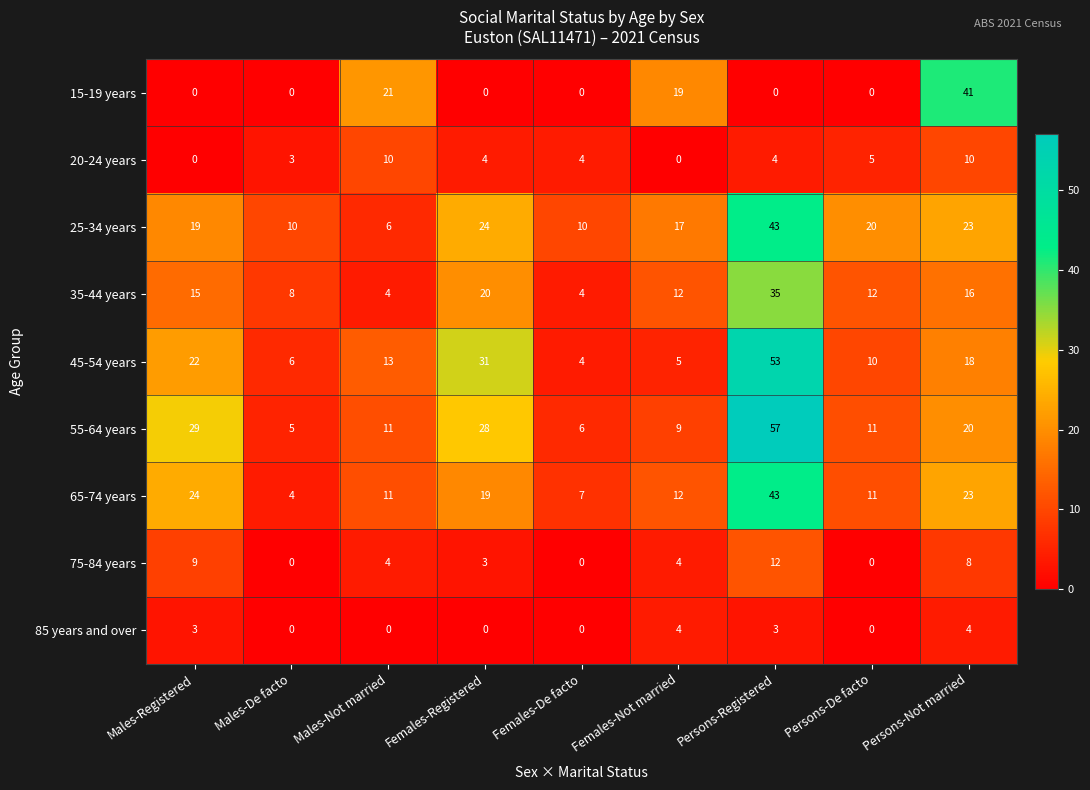

What is the total value across all series at Persons-Registered?

250